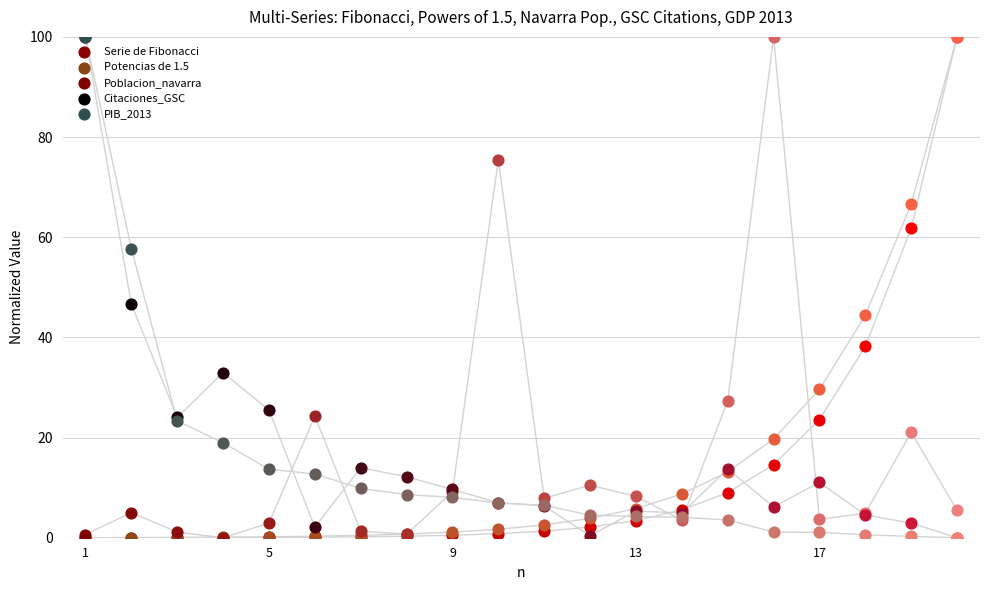

Is the value of Poblacion_navarra at 8 greater than the value of Citaciones_GSC at 12?

Yes